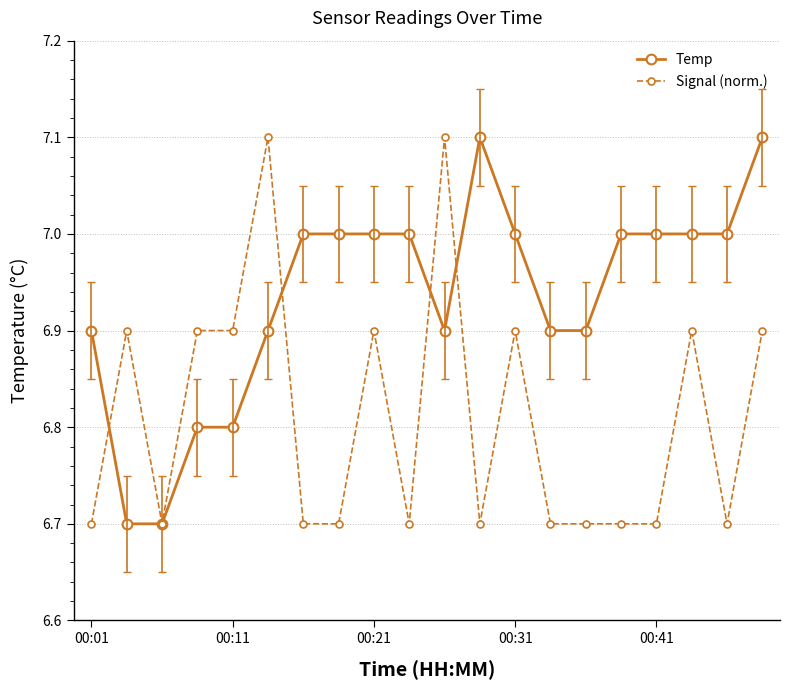

What is the lowest value of the Temp series?

6.7